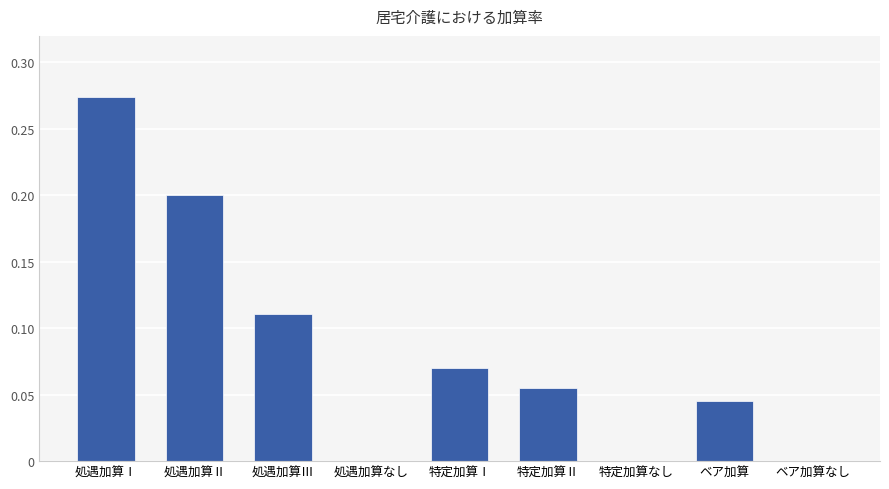

Count the number of categories in the chart.

9